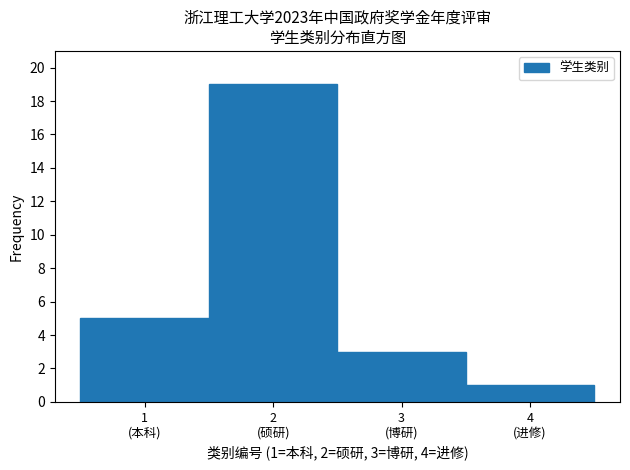

Reading right to left, extract all data points from this chart.

1	3	19	5